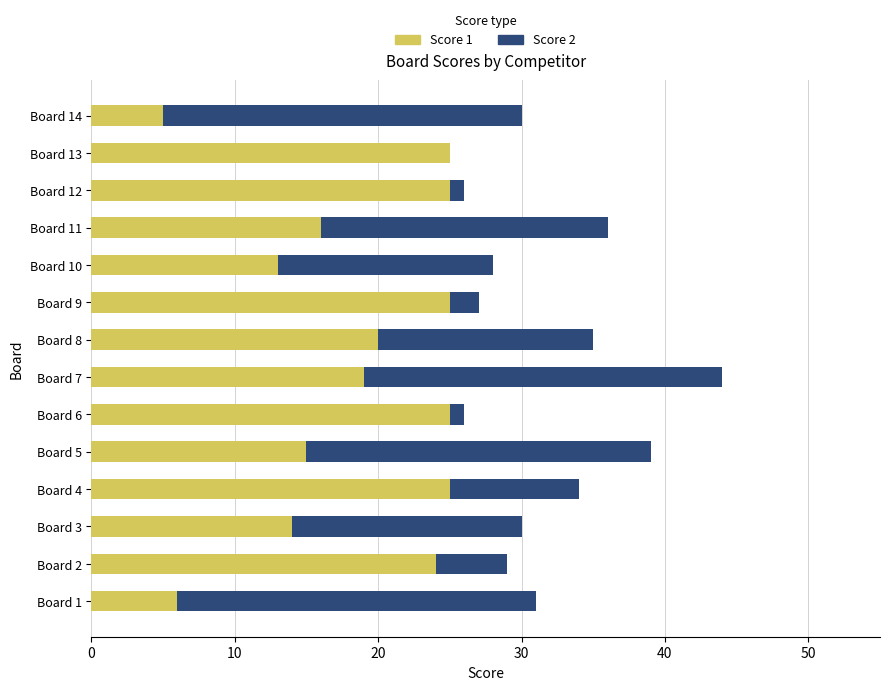

Is it true that Score 1 equals 22 at Board 10?

False